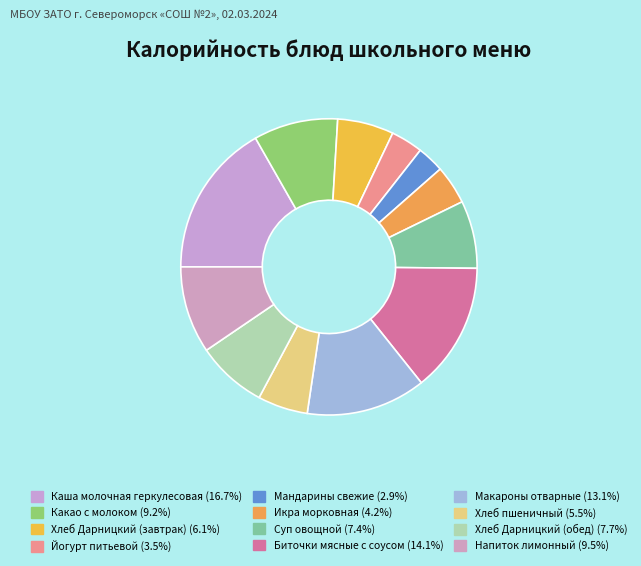

Is there any slice that represents more than half of the pie?

No